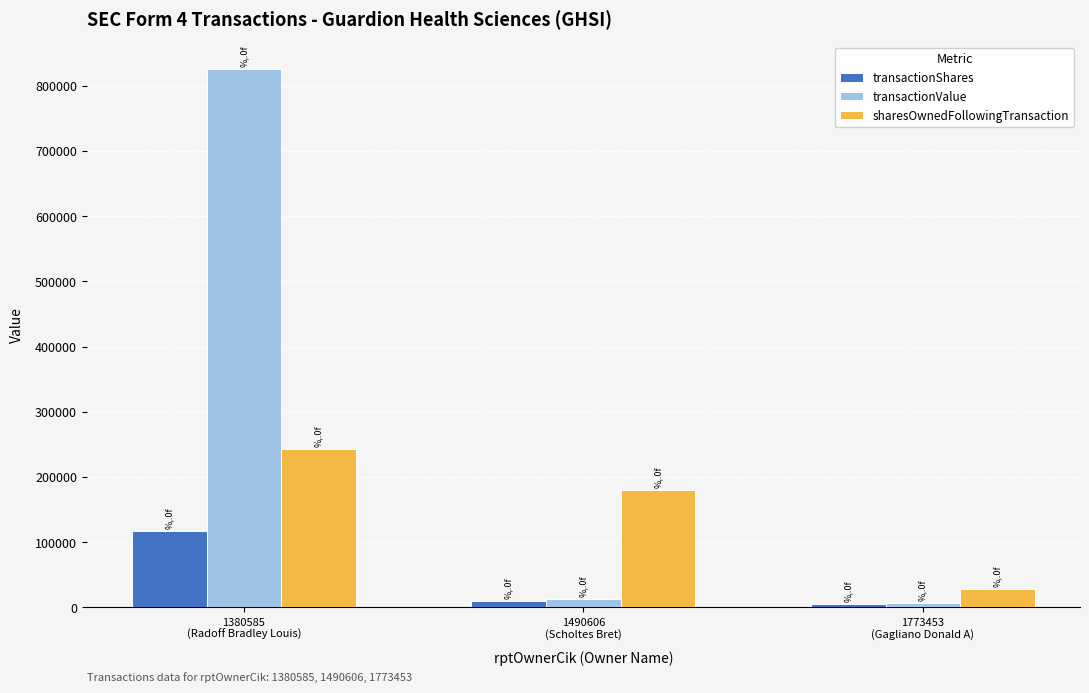

Rank the series by their average value, from lowest to highest.

transactionShares, sharesOwnedFollowingTransaction, transactionValue